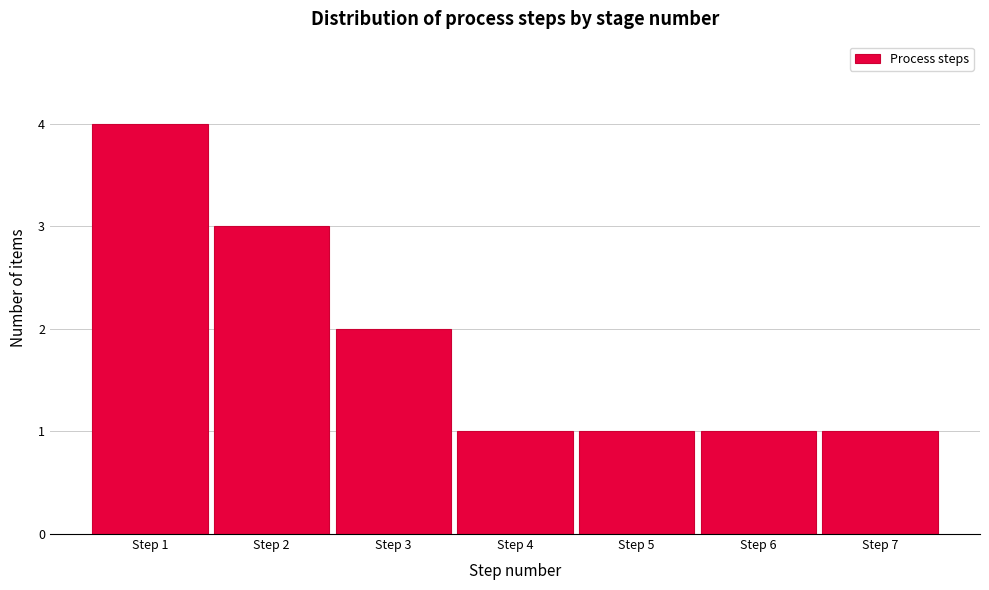

Reading left to right, list all the values displayed in this chart.

Step 1=4	Step 2=3	Step 3=2	Step 4=1	Step 5=1	Step 6=1	Step 7=1